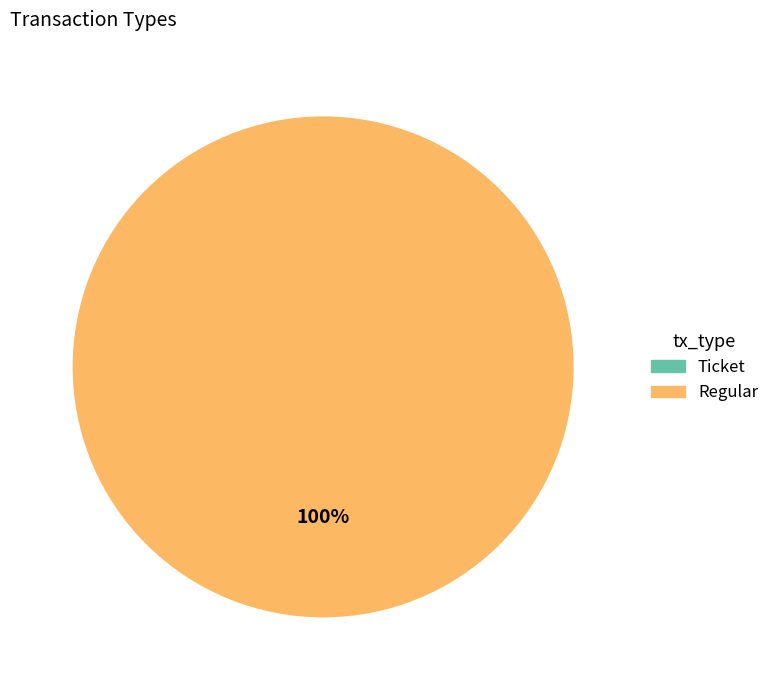

What is the change in value from Ticket to Regular?

+1